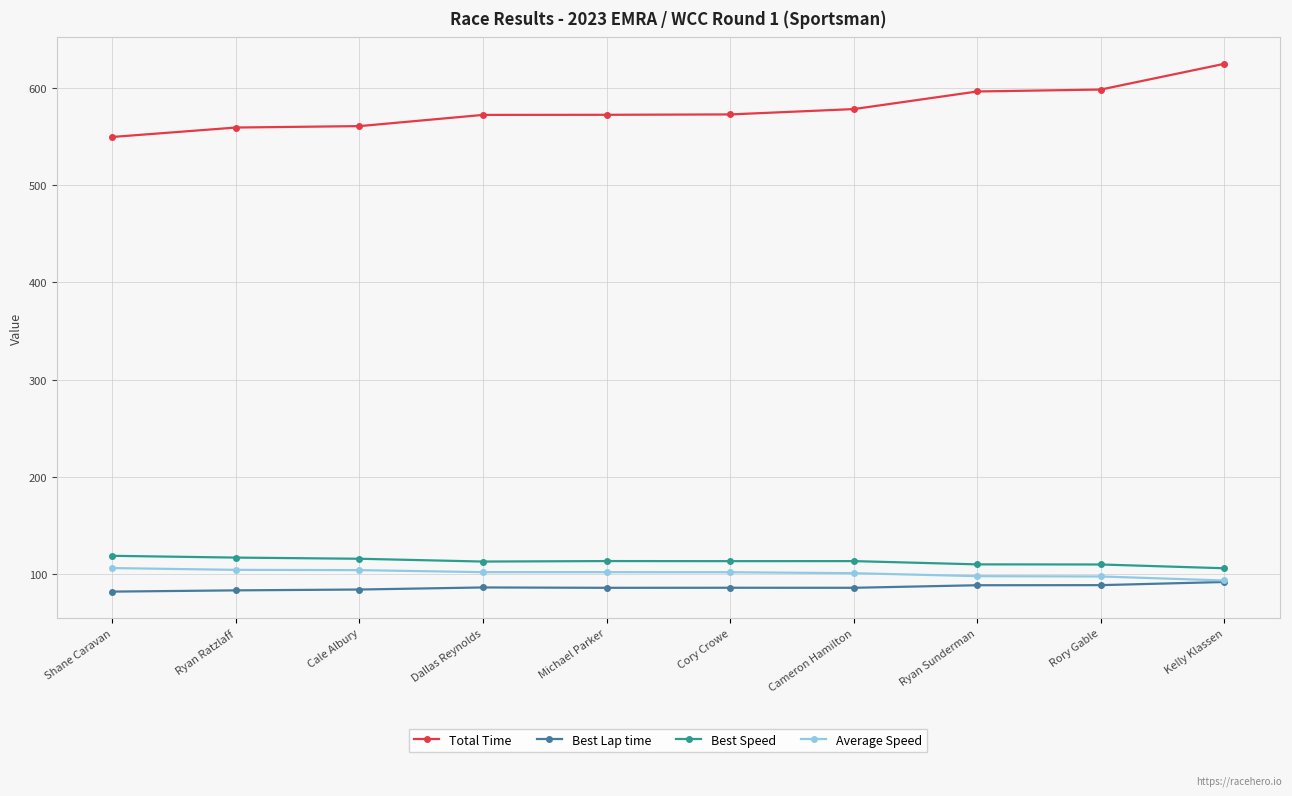

Between Shane Caravan and Ryan Sunderman, which series saw the biggest shift?

Total Time